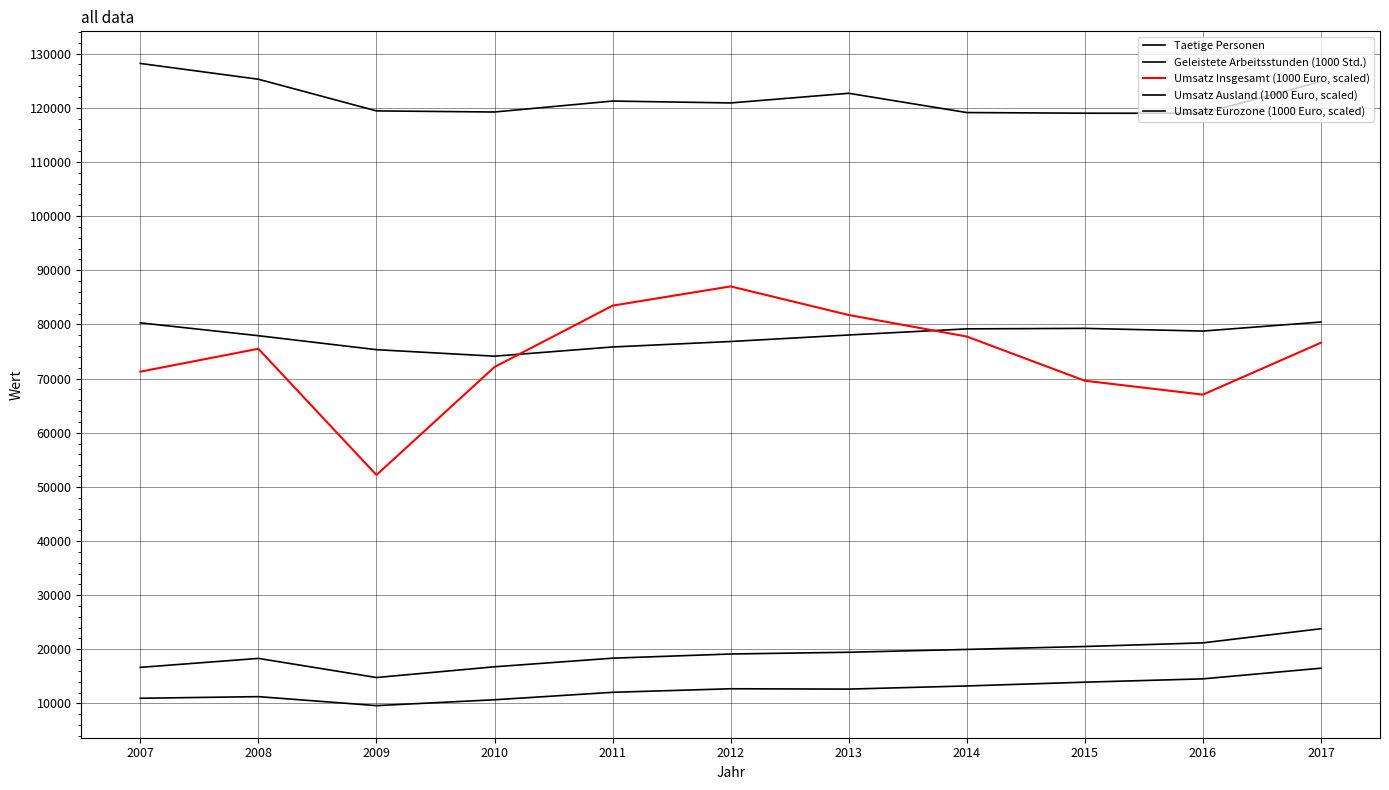

How many lines are shown in the chart?

5